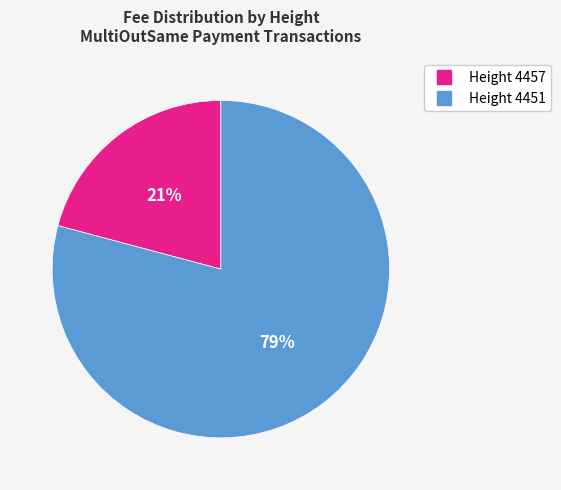

Is there a majority slice in this chart?

Yes